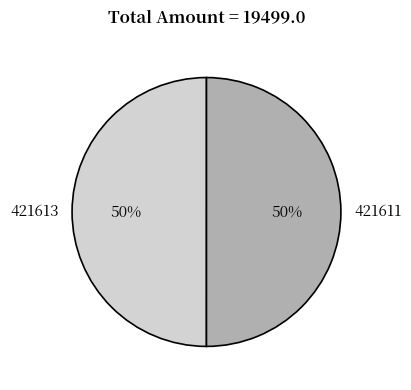

True or false: 421613 accounts for 36% of the total.

False